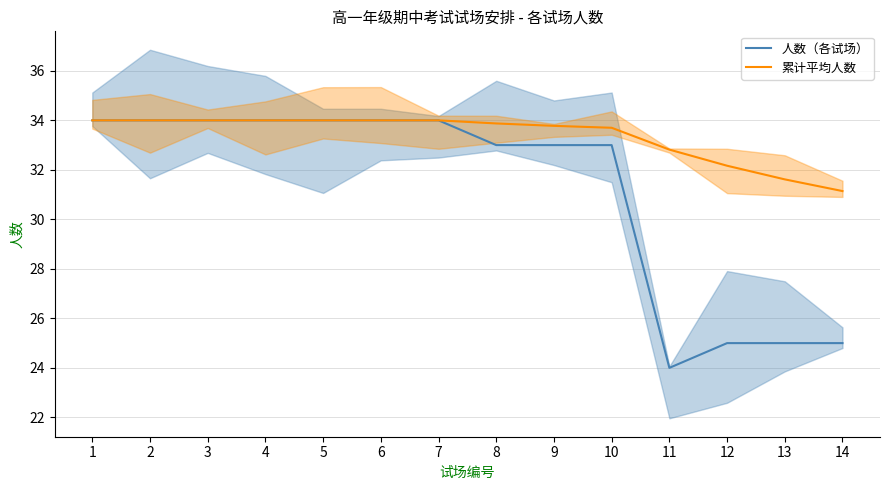

Between 8 and 10, which series saw the biggest shift?

累计平均人数